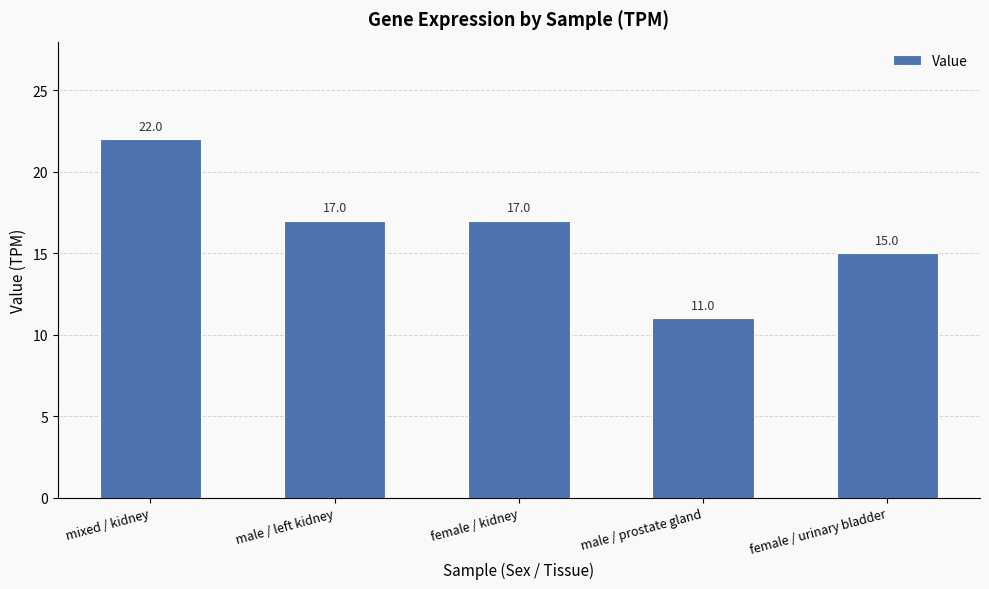

What is the ratio of the value at male / prostate gland to the value at female / urinary bladder?

0.7